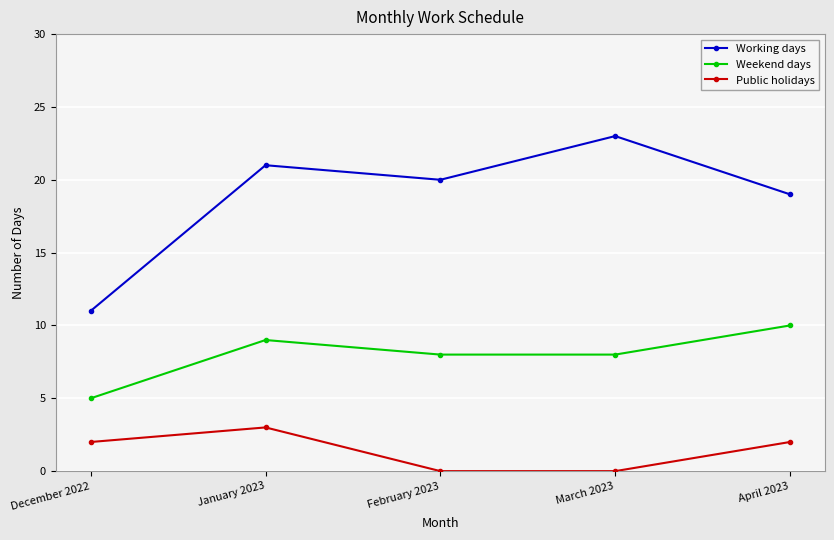

What is the minimum value for Weekend days?

5